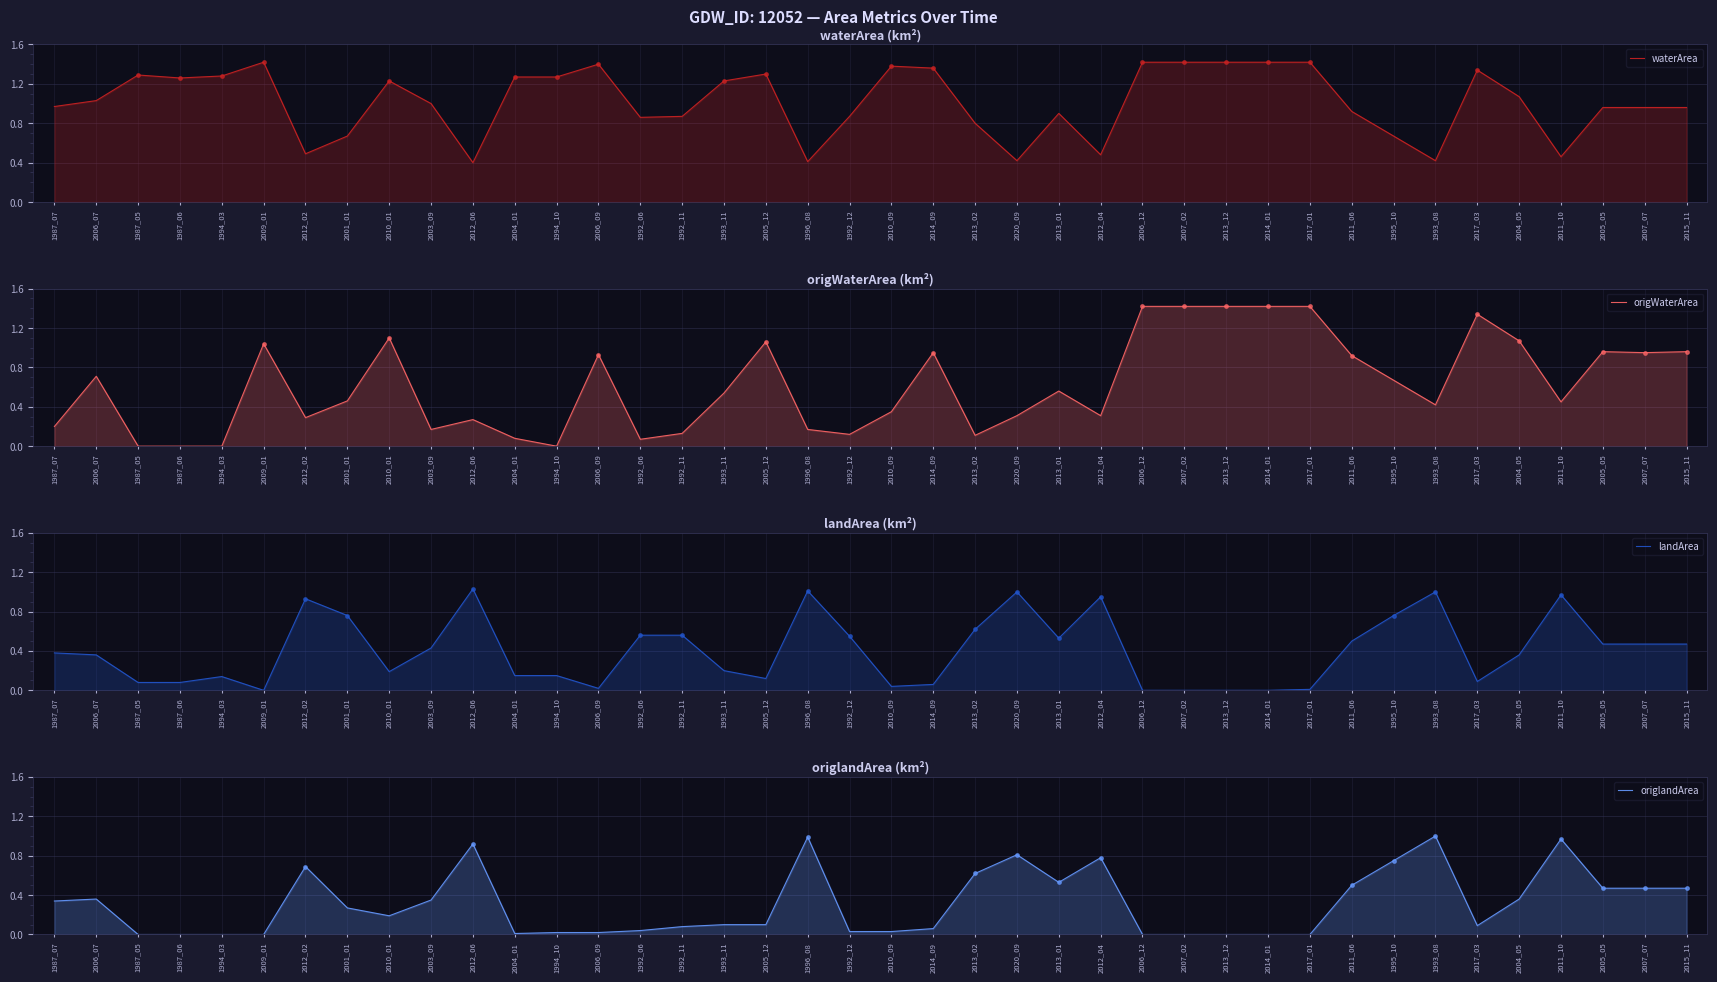

Which category has the highest value across all series?

2009_01